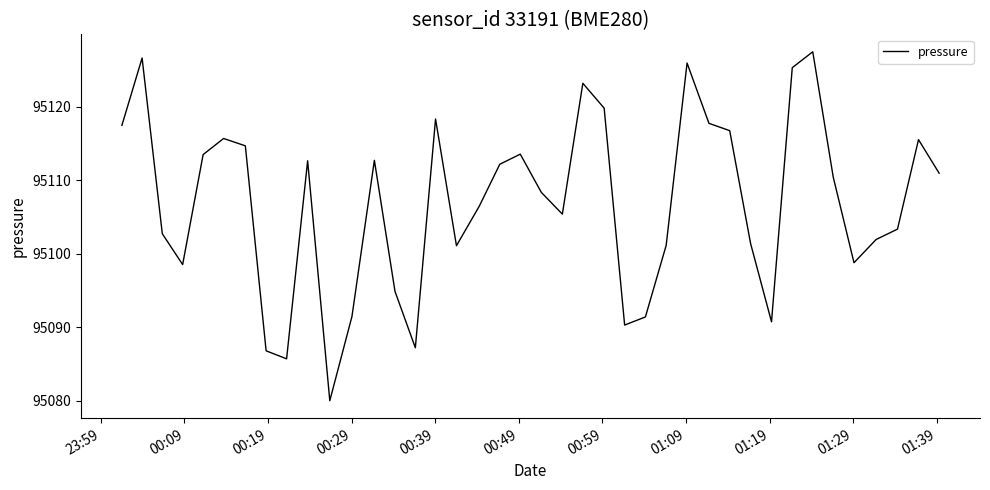

What is the smallest value displayed?

95080.0